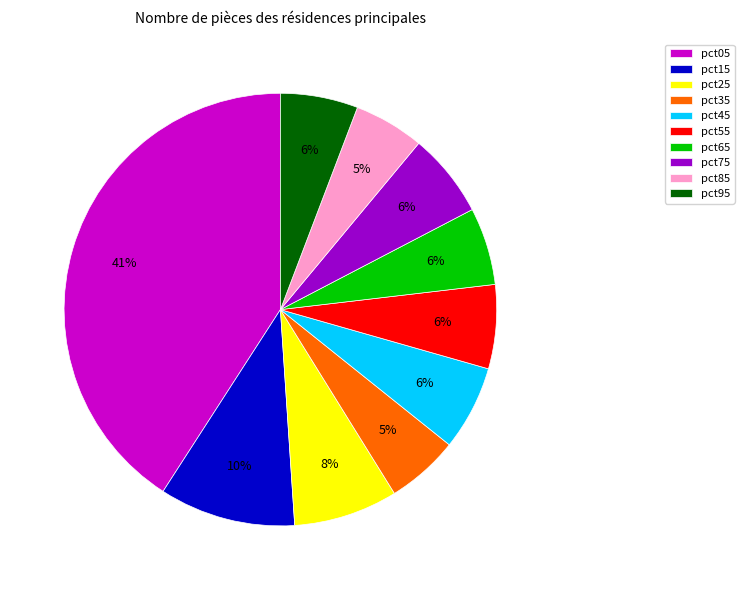

Do pct95 and pct65 together represent more than half of the pie?

No